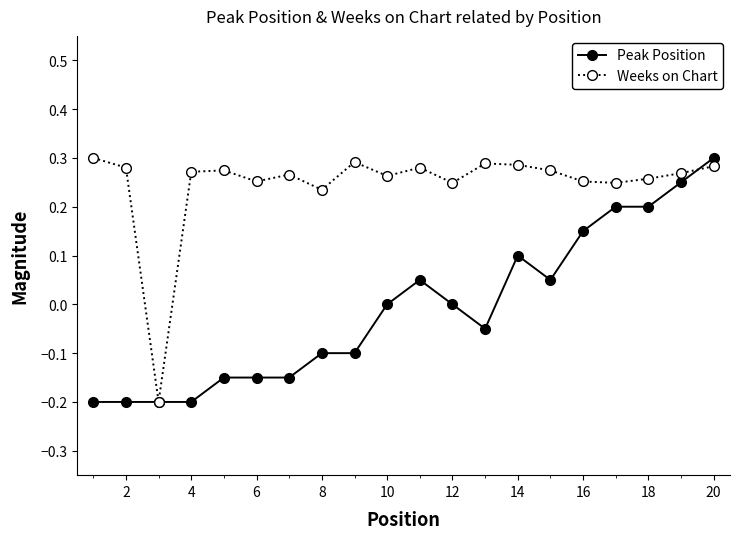

How many data points does each series have?

20